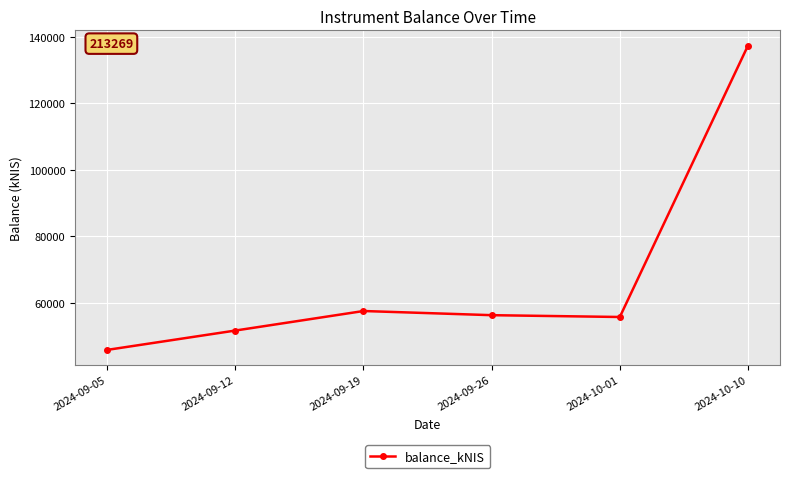

Read the value at 2024-09-05.

45879.8